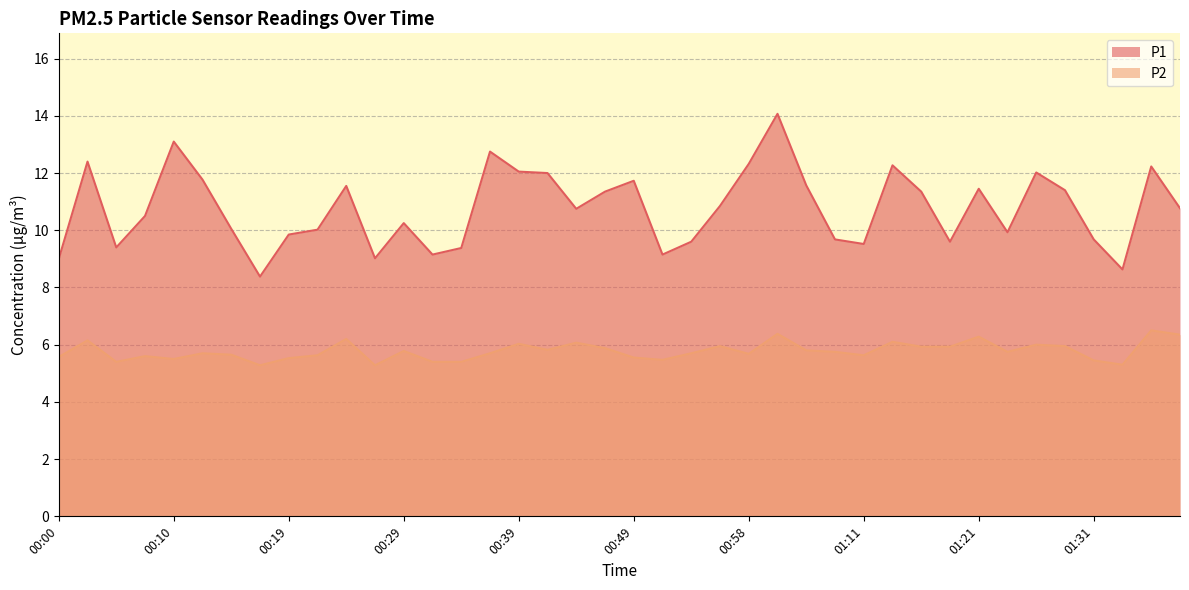

Does the chart have visible grid lines?

Yes